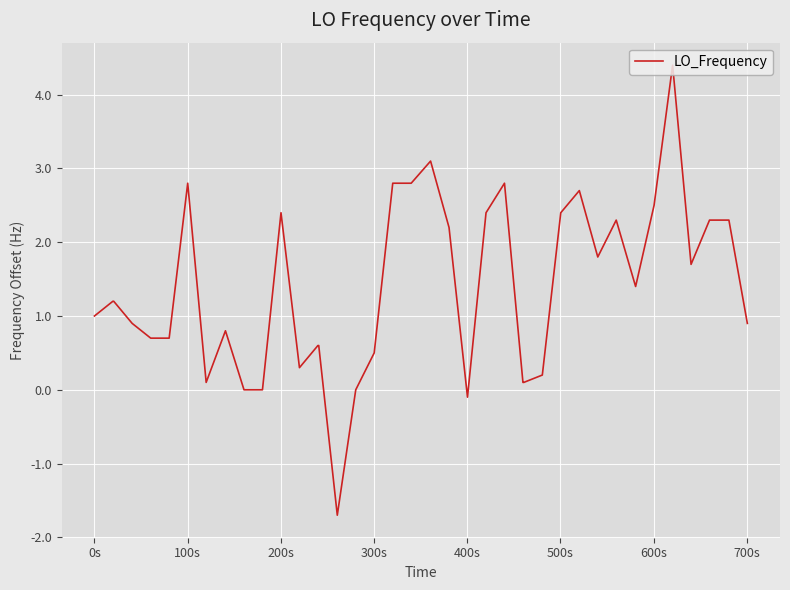

What is the difference between the maximum and minimum values?

6.1